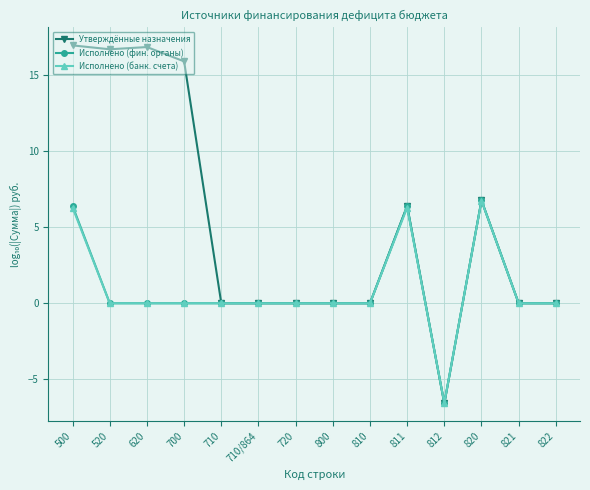

Which series has the largest range (max minus min)?

Утверждённые назначения